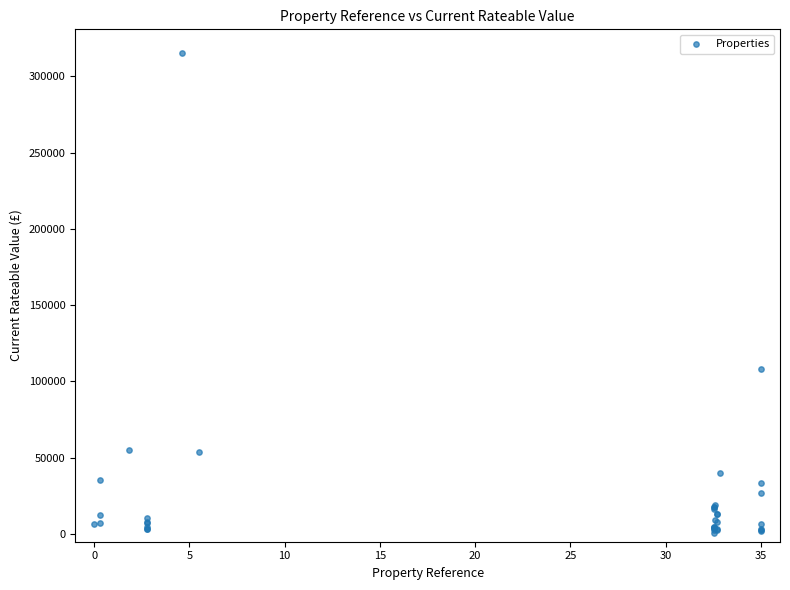

What Y value in the scatter plot is closest to 157800?

108000